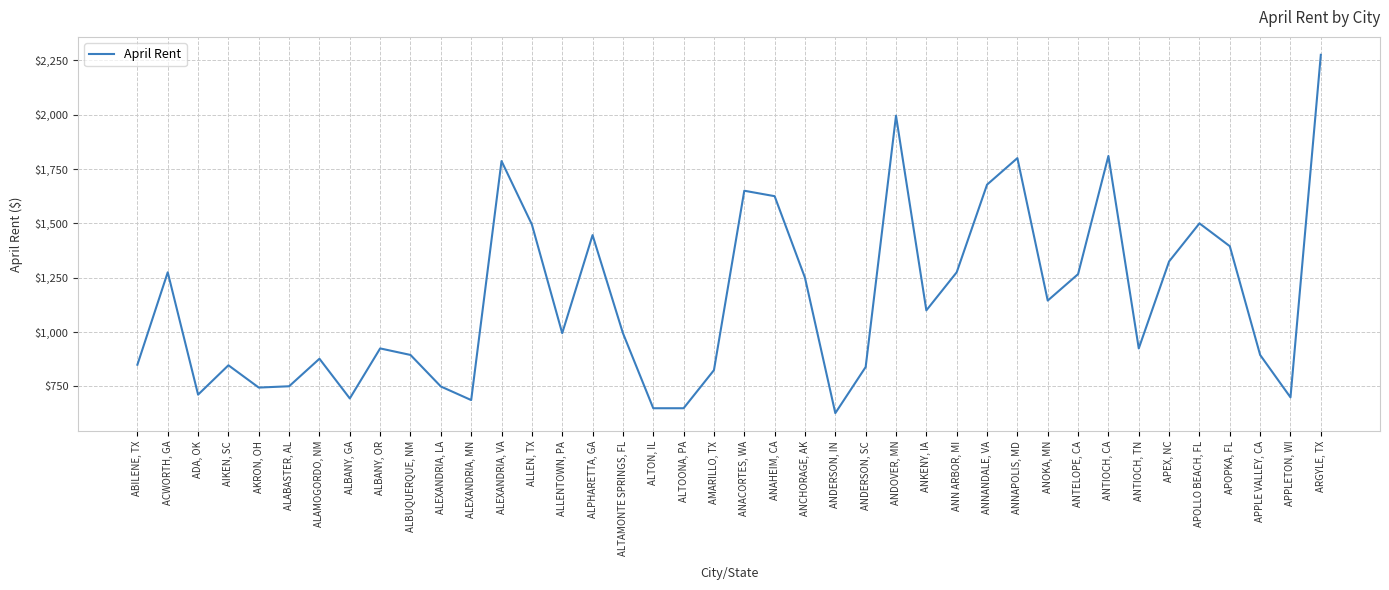

What is the difference between the values at ALTAMONTE SPRINGS, FL and AIKEN, SC?

148.0